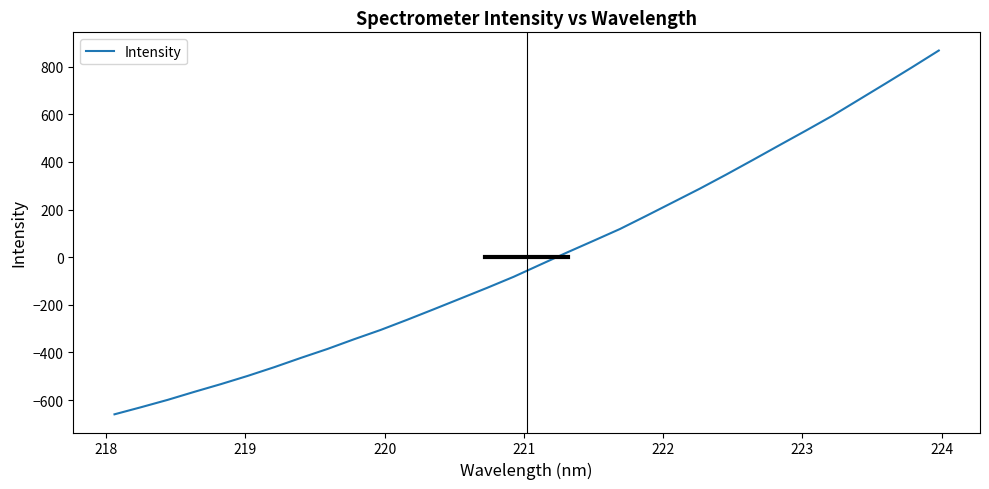

What is the minimum value shown in the chart?

-659.8